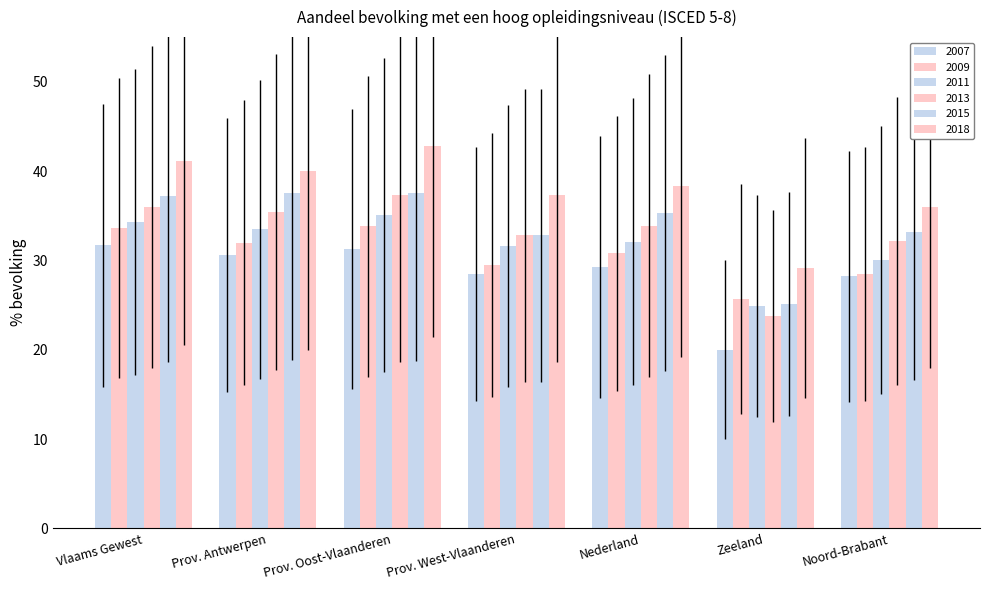

What is the label of the 1st bar from the right?

Noord-Brabant